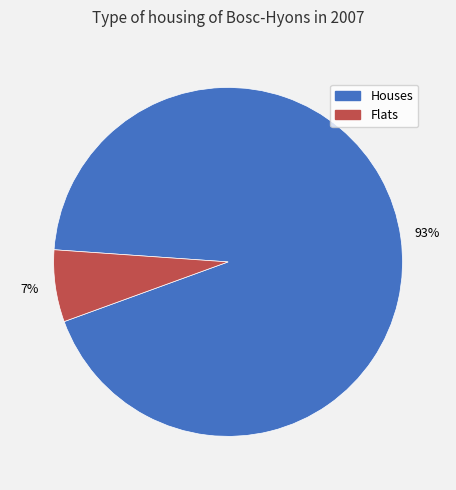

Is there a majority slice in this chart?

Yes